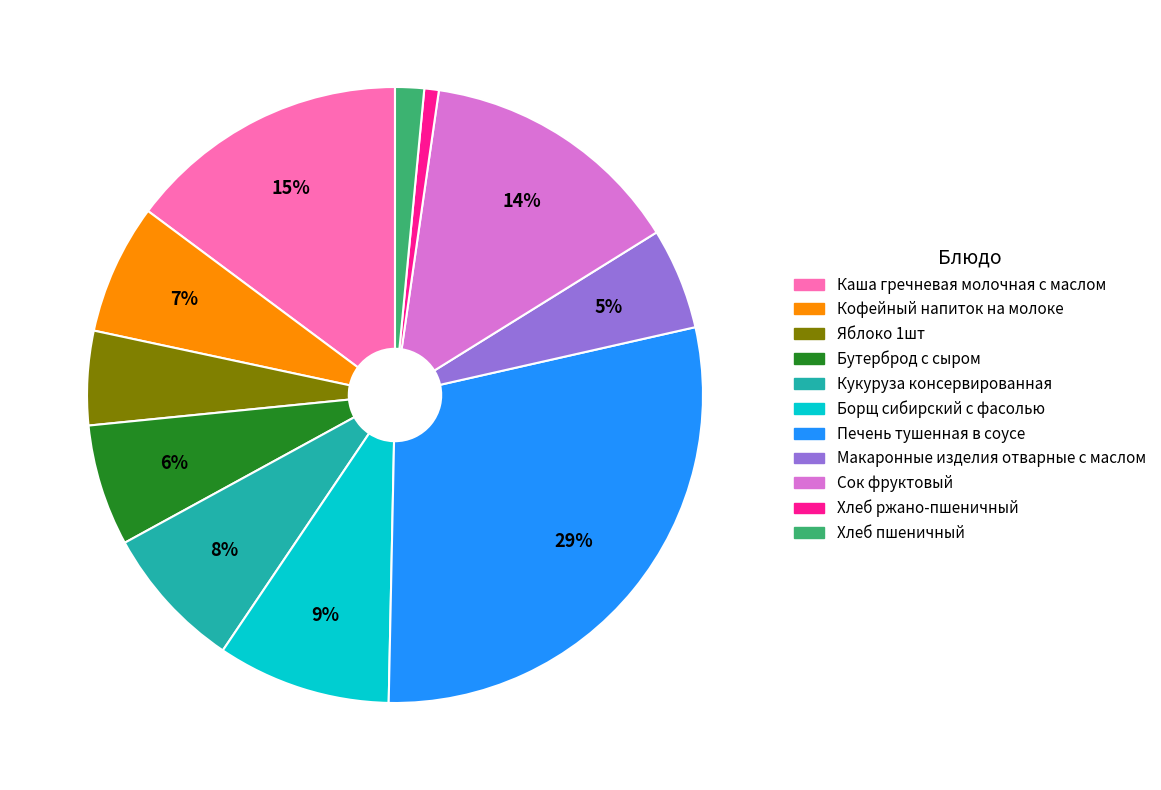

Is it true that Печень тушенная в соусе is 29% of the pie?

True